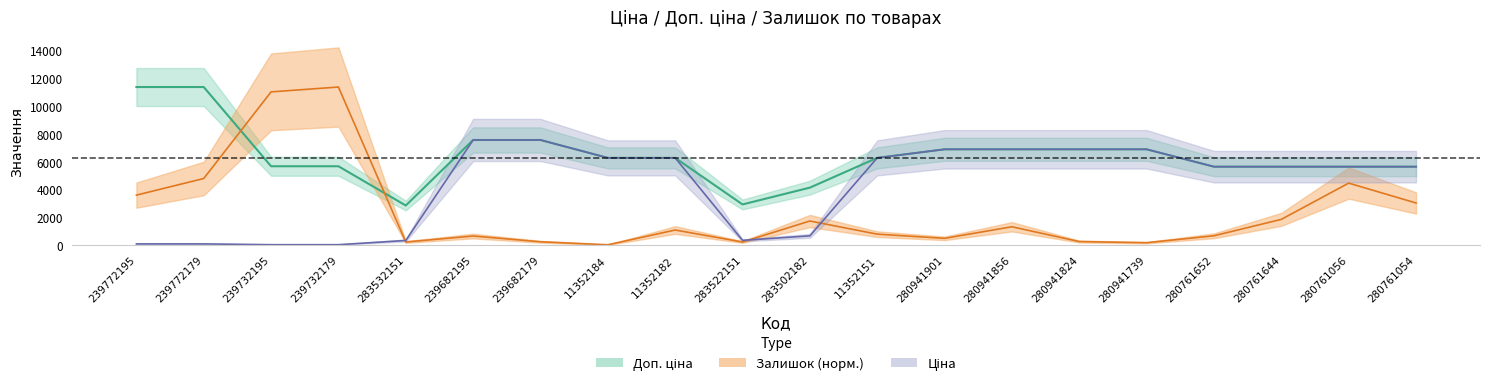

Does the chart have visible grid lines?

No